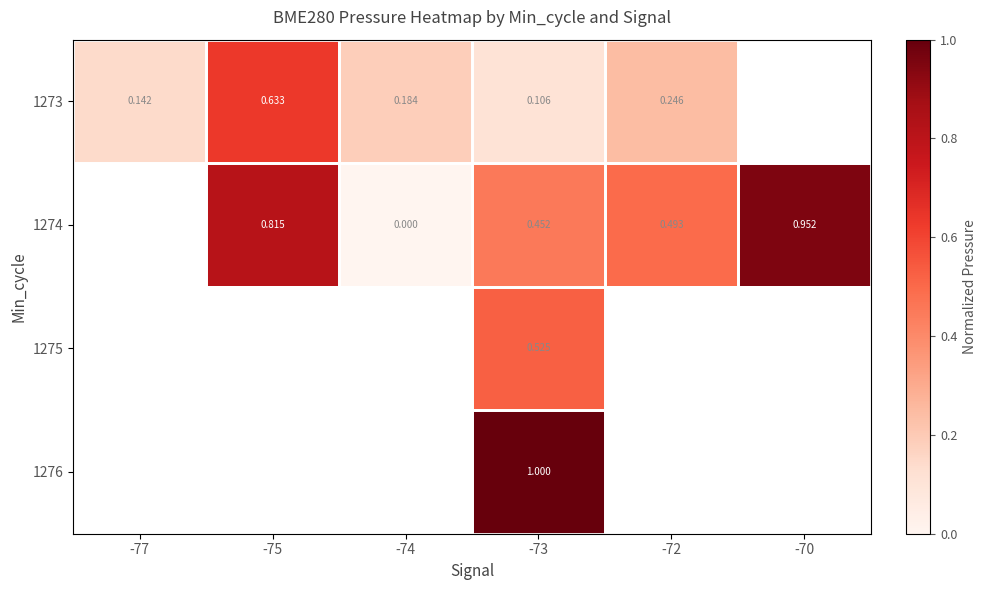

What is the total value across all series at -73?

2.1